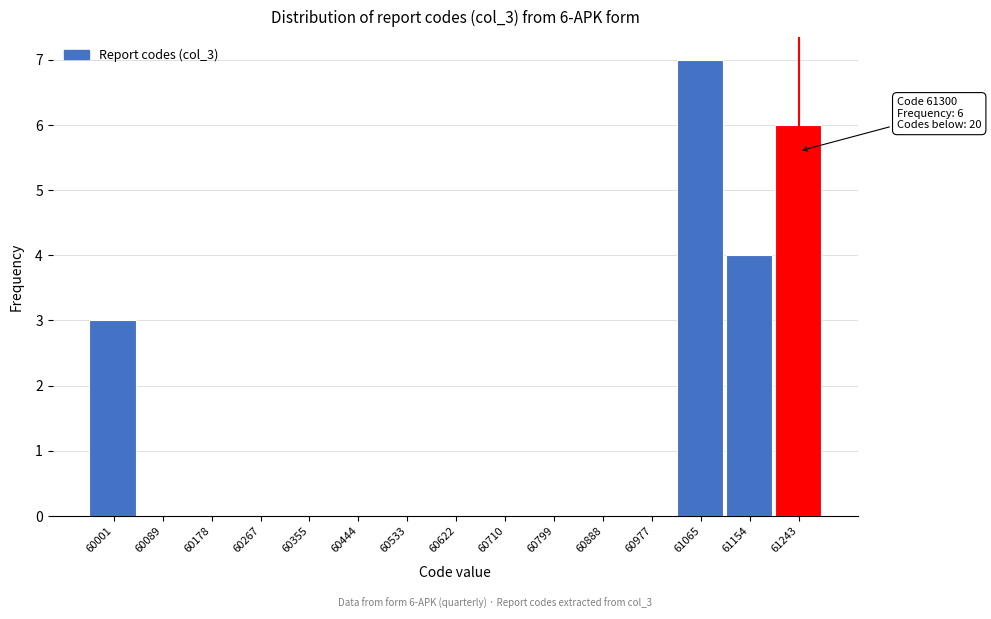

Reading left to right, extract all data points from this chart.

60001=3	60089=0	60178=0	60267=0	60355=0	60444=0	60533=0	60622=0	60710=0	60799=0	60888=0	60977=0	61065=7	61154=4	61243=6